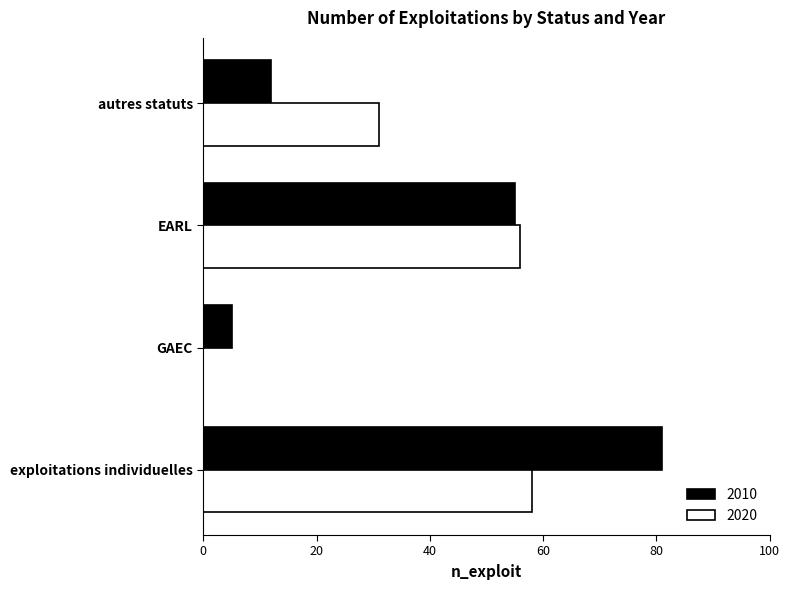

Is it true that 2020 equals -38 at GAEC?

False